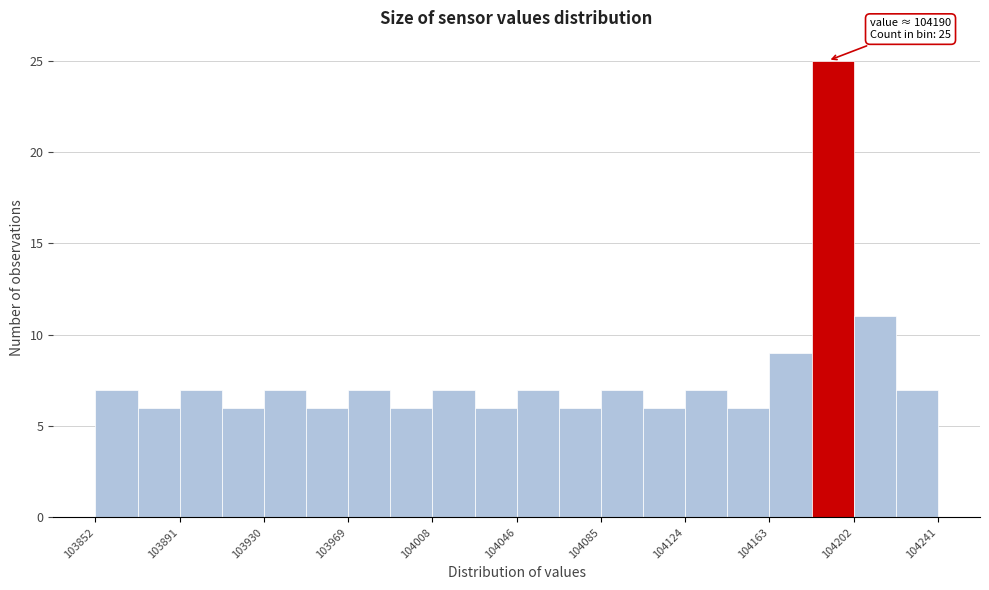

Read against the x-axis, roughly where is the centre of the tallest bar?

104190